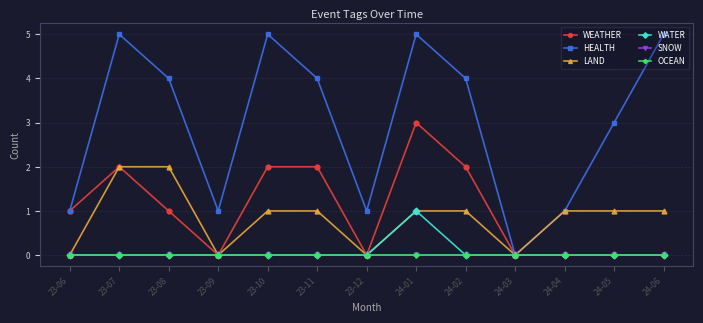

List the series in order of their peak value, highest first.

HEALTH, WEATHER, LAND, WATER, SNOW, OCEAN